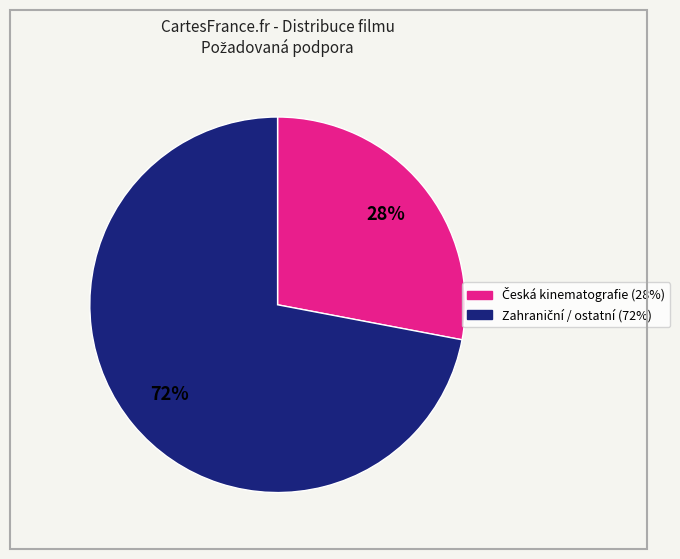

Is there a majority slice in this chart?

Yes